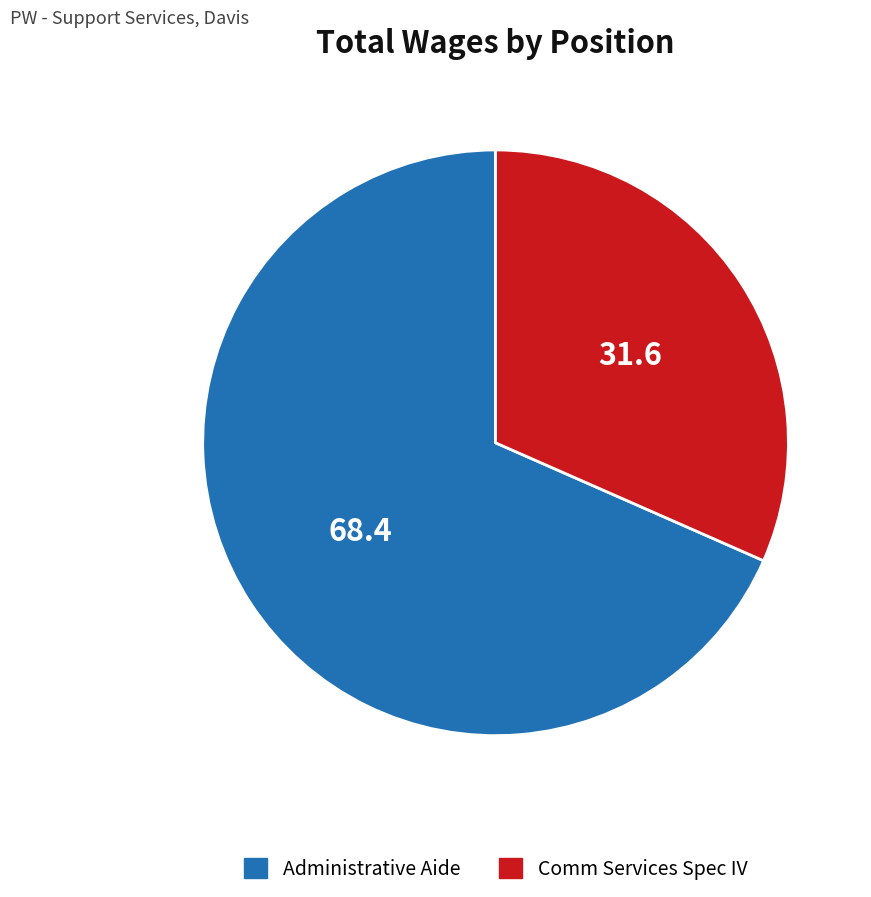

Combined, do Comm Services Spec IV and Administrative Aide account for over 50%?

Yes